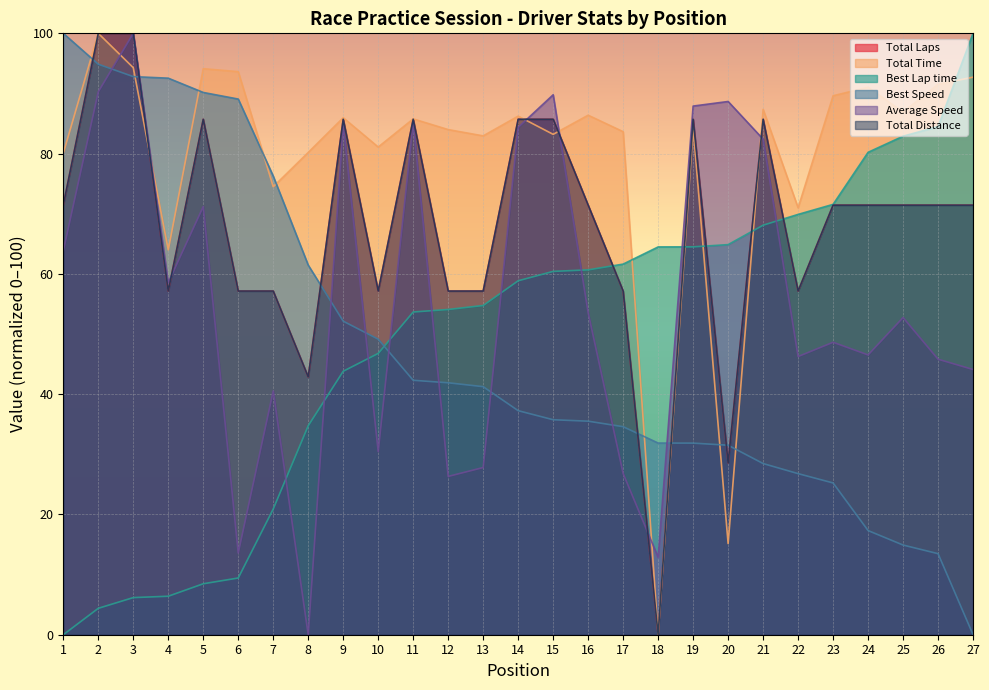

Where is Total Time nearest to the value 50?

4